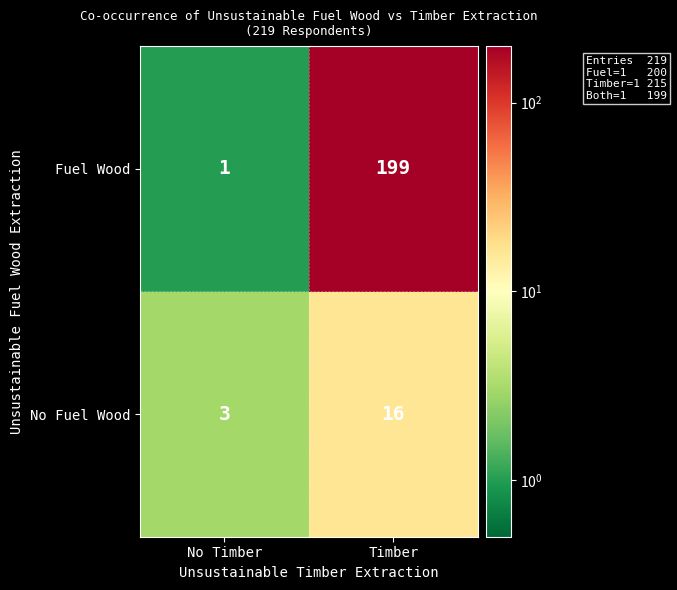

Which label corresponds to the largest value in the chart?

Timber